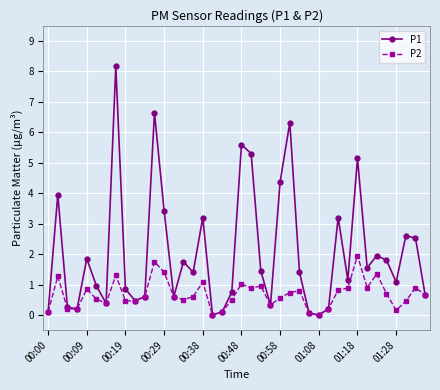

Count the number of data series in this chart.

2